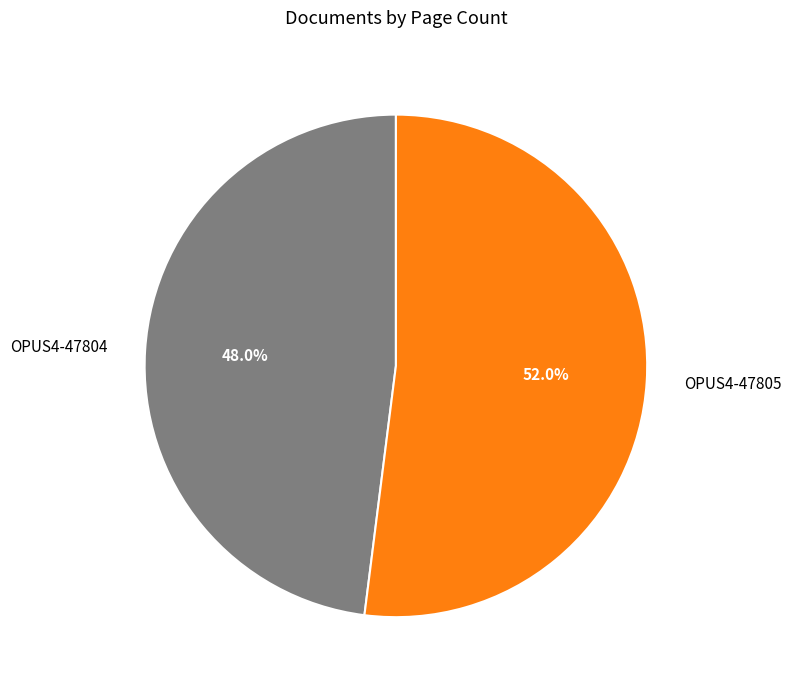

How many slices are in this pie chart?

2